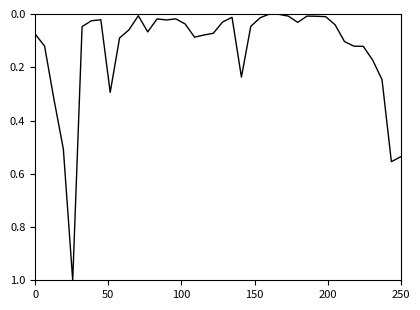

What is the greatest value displayed?

1.0